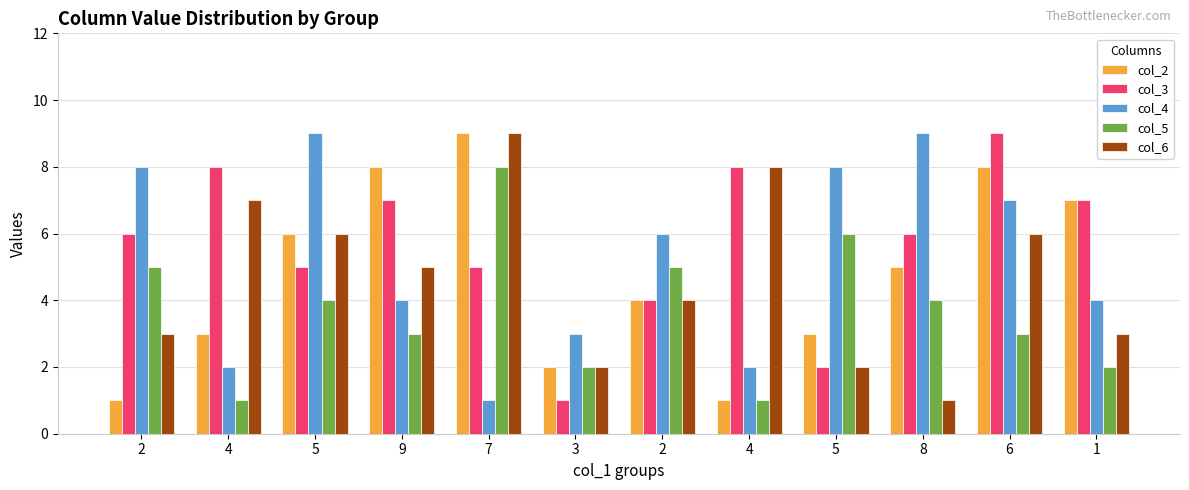

What is the label of the 11th bar from the left?

6